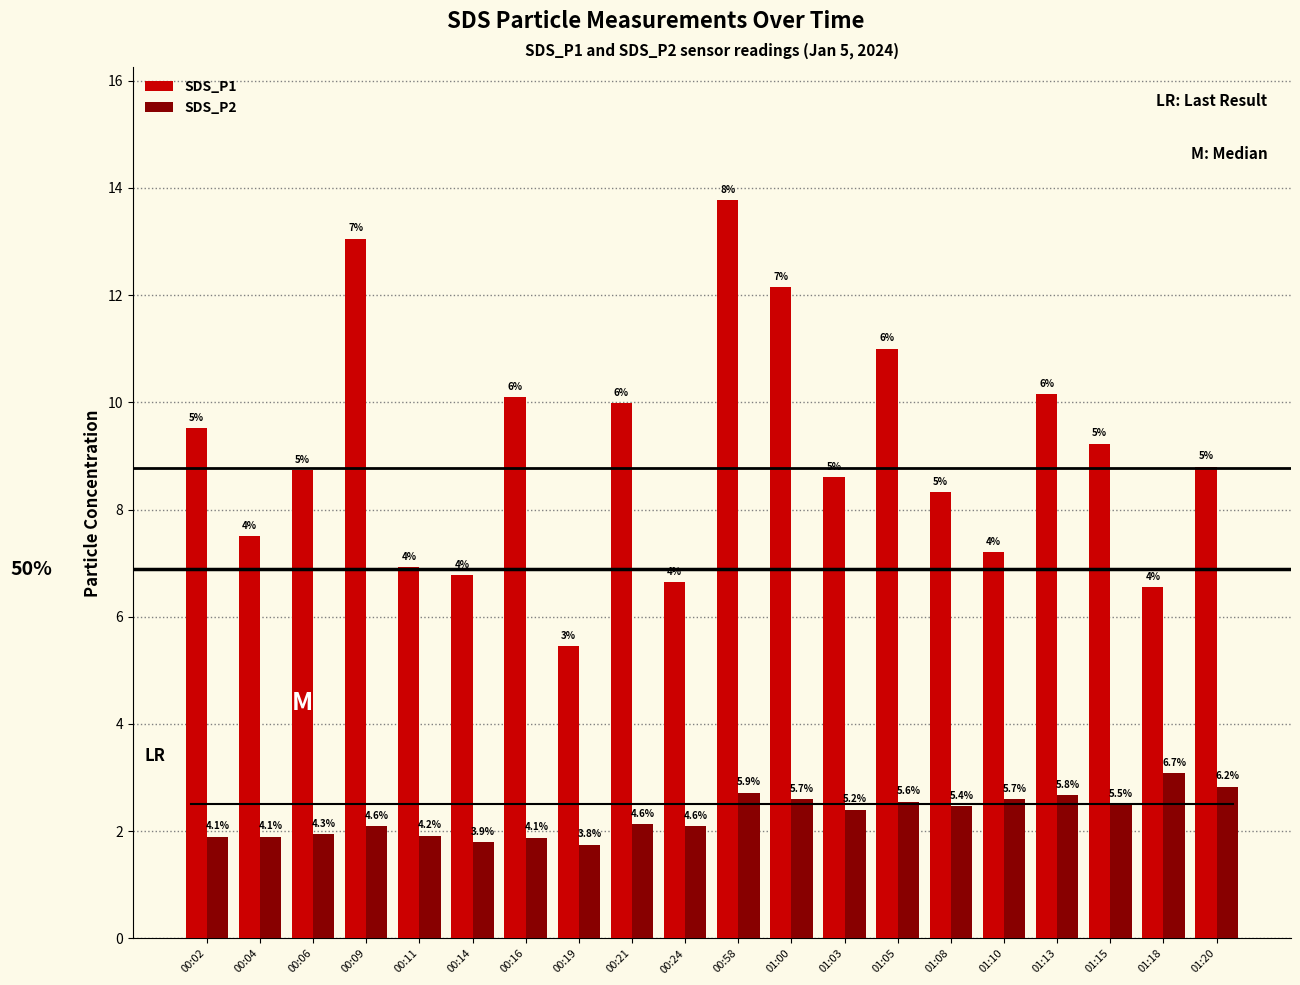

How many groups of bars are there?

20